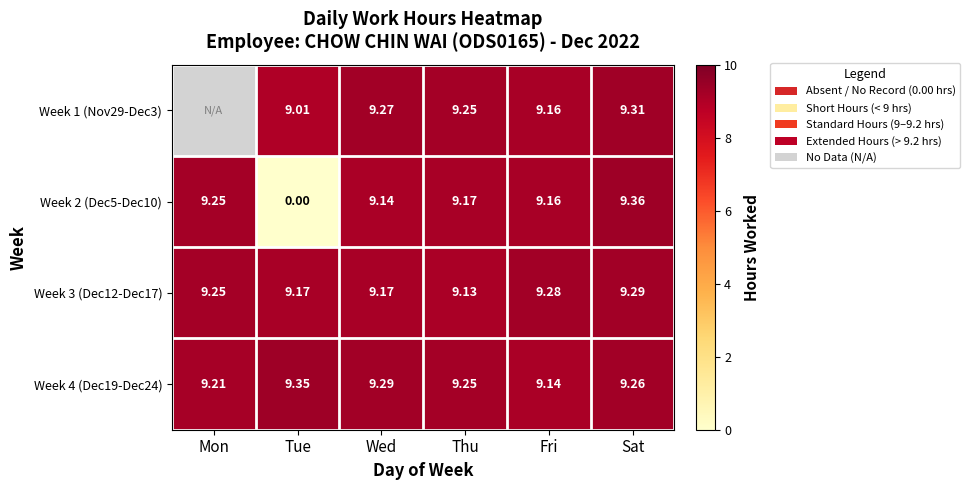

Where is Week 3 (Dec12-Dec17) nearest to the value 9?

Thu